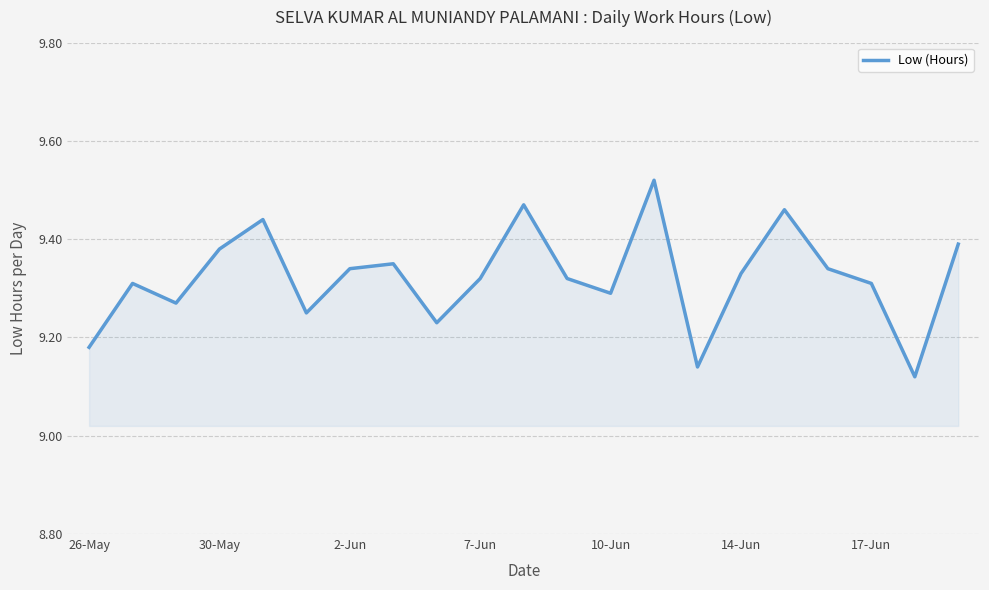

What is the difference between the maximum and minimum values?

0.4